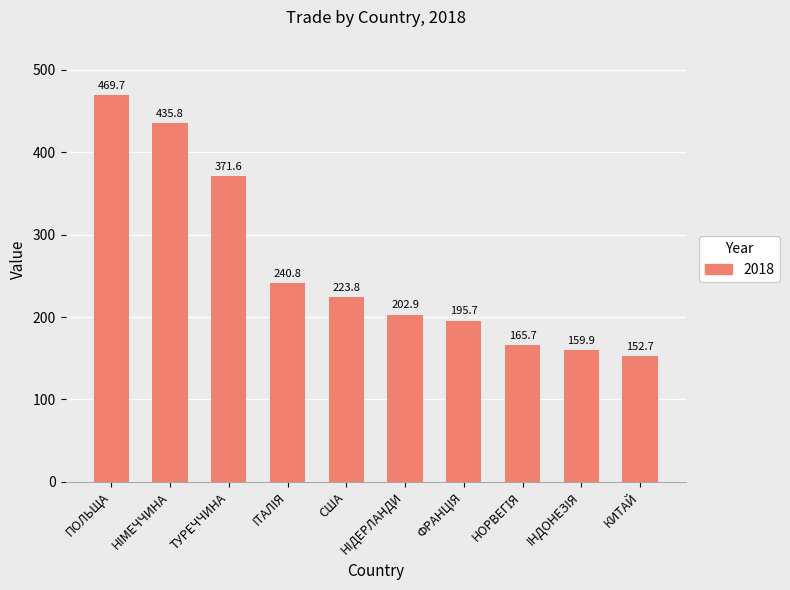

What is the label of the 9th bar from the left?

IНДОНЕЗIЯ